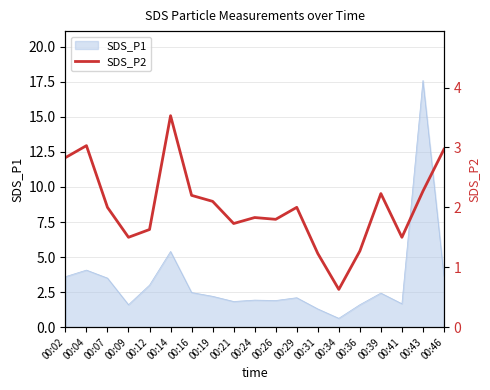

The SDS_P1 series shows 2.5 at 00:36. True or false?

False